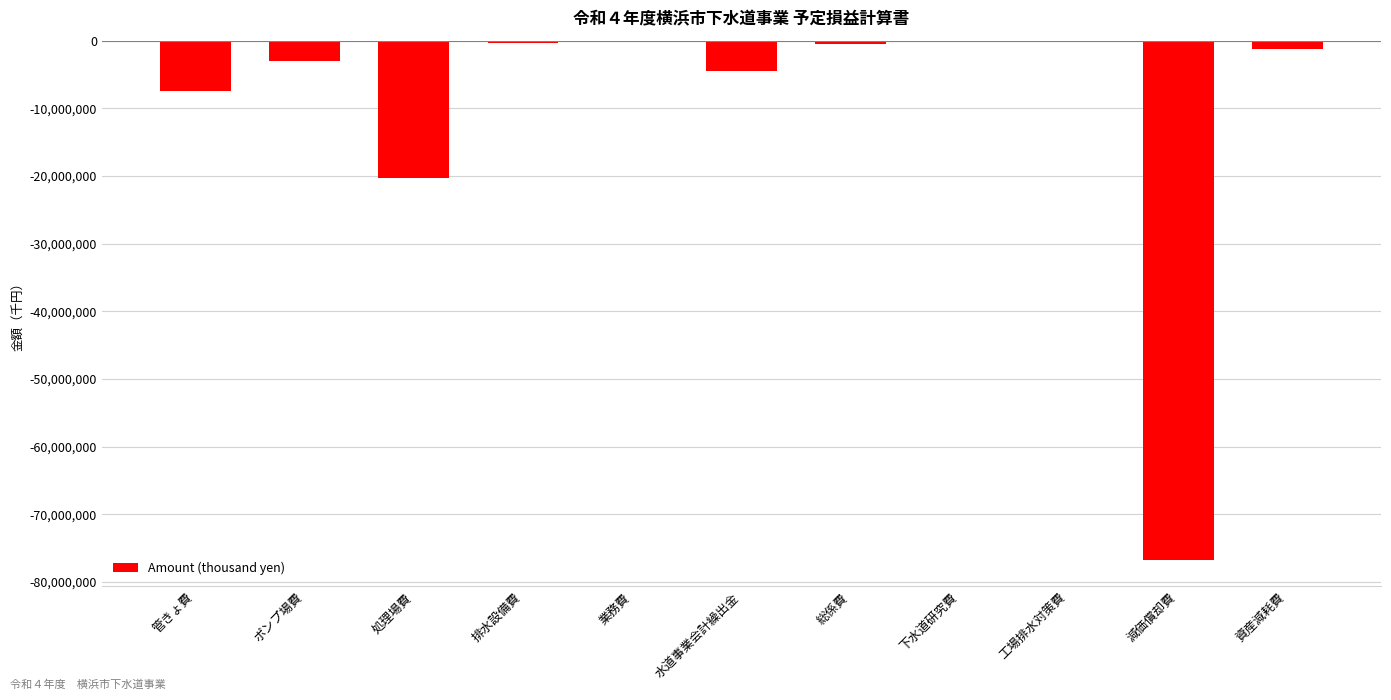

Between 減価償却費 and 水道事業会計繰出金, which is larger?

水道事業会計繰出金